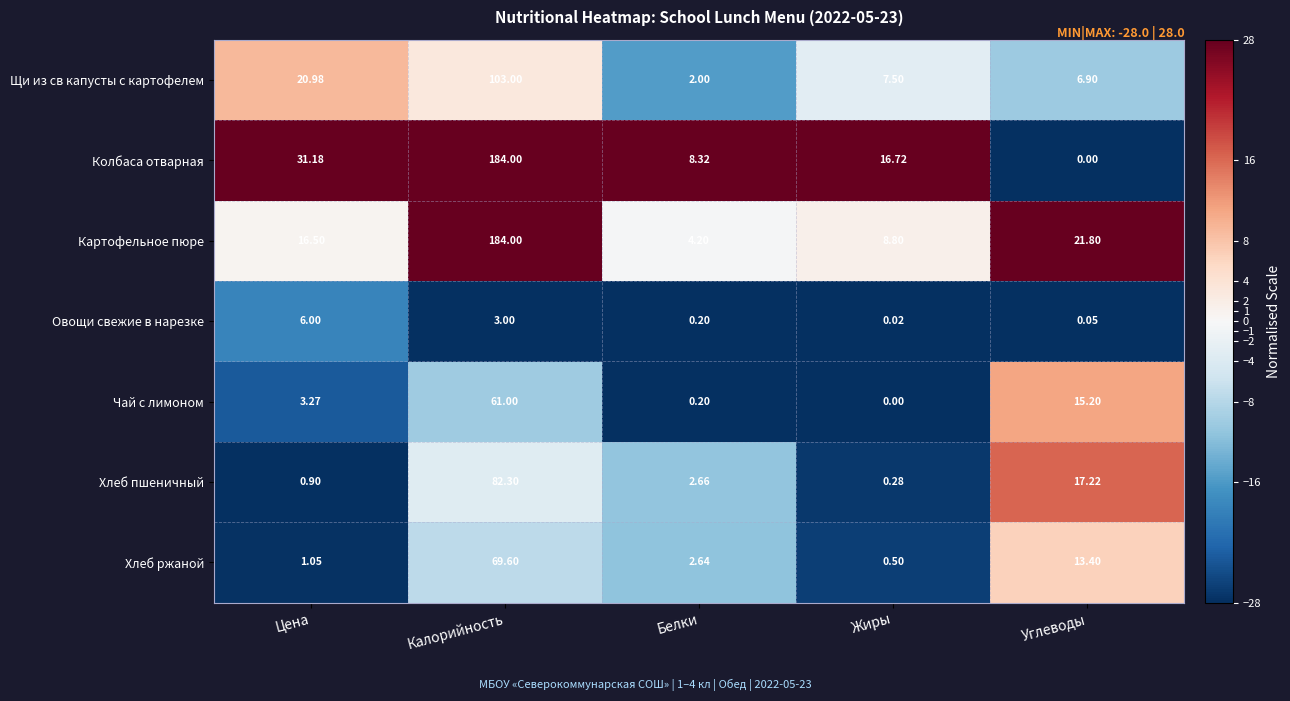

Is the value of Щи из св капусты с картофелем at Белки greater than the value of Овощи свежие в нарезке at Цена?

No